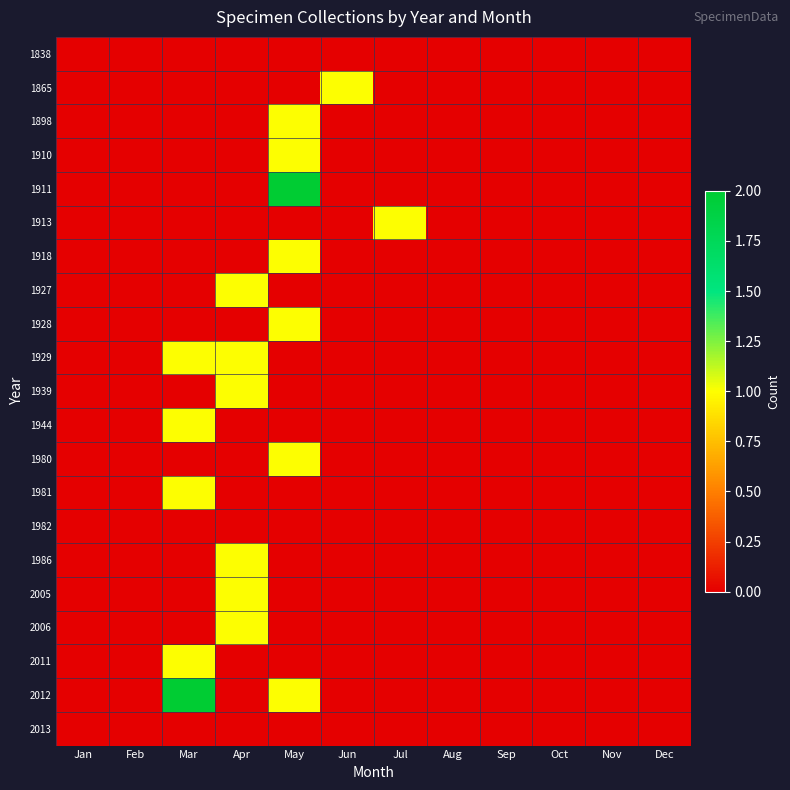

Reading left to right, list all the values displayed in this chart.

1838: Jan=0	Feb=0	Mar=0	Apr=0	May=0	Jun=0	Jul=0	Aug=0	Sep=0	Oct=0	Nov=0	Dec=0
1865: Jan=0	Feb=0	Mar=0	Apr=0	May=0	Jun=1	Jul=0	Aug=0	Sep=0	Oct=0	Nov=0	Dec=0
1898: Jan=0	Feb=0	Mar=0	Apr=0	May=1	Jun=0	Jul=0	Aug=0	Sep=0	Oct=0	Nov=0	Dec=0
1910: Jan=0	Feb=0	Mar=0	Apr=0	May=1	Jun=0	Jul=0	Aug=0	Sep=0	Oct=0	Nov=0	Dec=0
1911: Jan=0	Feb=0	Mar=0	Apr=0	May=2	Jun=0	Jul=0	Aug=0	Sep=0	Oct=0	Nov=0	Dec=0
1913: Jan=0	Feb=0	Mar=0	Apr=0	May=0	Jun=0	Jul=1	Aug=0	Sep=0	Oct=0	Nov=0	Dec=0
1918: Jan=0	Feb=0	Mar=0	Apr=0	May=1	Jun=0	Jul=0	Aug=0	Sep=0	Oct=0	Nov=0	Dec=0
1927: Jan=0	Feb=0	Mar=0	Apr=1	May=0	Jun=0	Jul=0	Aug=0	Sep=0	Oct=0	Nov=0	Dec=0
1928: Jan=0	Feb=0	Mar=0	Apr=0	May=1	Jun=0	Jul=0	Aug=0	Sep=0	Oct=0	Nov=0	Dec=0
1929: Jan=0	Feb=0	Mar=1	Apr=1	May=0	Jun=0	Jul=0	Aug=0	Sep=0	Oct=0	Nov=0	Dec=0
1939: Jan=0	Feb=0	Mar=0	Apr=1	May=0	Jun=0	Jul=0	Aug=0	Sep=0	Oct=0	Nov=0	Dec=0
1944: Jan=0	Feb=0	Mar=1	Apr=0	May=0	Jun=0	Jul=0	Aug=0	Sep=0	Oct=0	Nov=0	Dec=0
1980: Jan=0	Feb=0	Mar=0	Apr=0	May=1	Jun=0	Jul=0	Aug=0	Sep=0	Oct=0	Nov=0	Dec=0
1981: Jan=0	Feb=0	Mar=1	Apr=0	May=0	Jun=0	Jul=0	Aug=0	Sep=0	Oct=0	Nov=0	Dec=0
1982: Jan=0	Feb=0	Mar=0	Apr=0	May=0	Jun=0	Jul=0	Aug=0	Sep=0	Oct=0	Nov=0	Dec=0
1986: Jan=0	Feb=0	Mar=0	Apr=1	May=0	Jun=0	Jul=0	Aug=0	Sep=0	Oct=0	Nov=0	Dec=0
2005: Jan=0	Feb=0	Mar=0	Apr=1	May=0	Jun=0	Jul=0	Aug=0	Sep=0	Oct=0	Nov=0	Dec=0
2006: Jan=0	Feb=0	Mar=0	Apr=1	May=0	Jun=0	Jul=0	Aug=0	Sep=0	Oct=0	Nov=0	Dec=0
2011: Jan=0	Feb=0	Mar=1	Apr=0	May=0	Jun=0	Jul=0	Aug=0	Sep=0	Oct=0	Nov=0	Dec=0
2012: Jan=0	Feb=0	Mar=2	Apr=0	May=1	Jun=0	Jul=0	Aug=0	Sep=0	Oct=0	Nov=0	Dec=0
2013: Jan=0	Feb=0	Mar=0	Apr=0	May=0	Jun=0	Jul=0	Aug=0	Sep=0	Oct=0	Nov=0	Dec=0